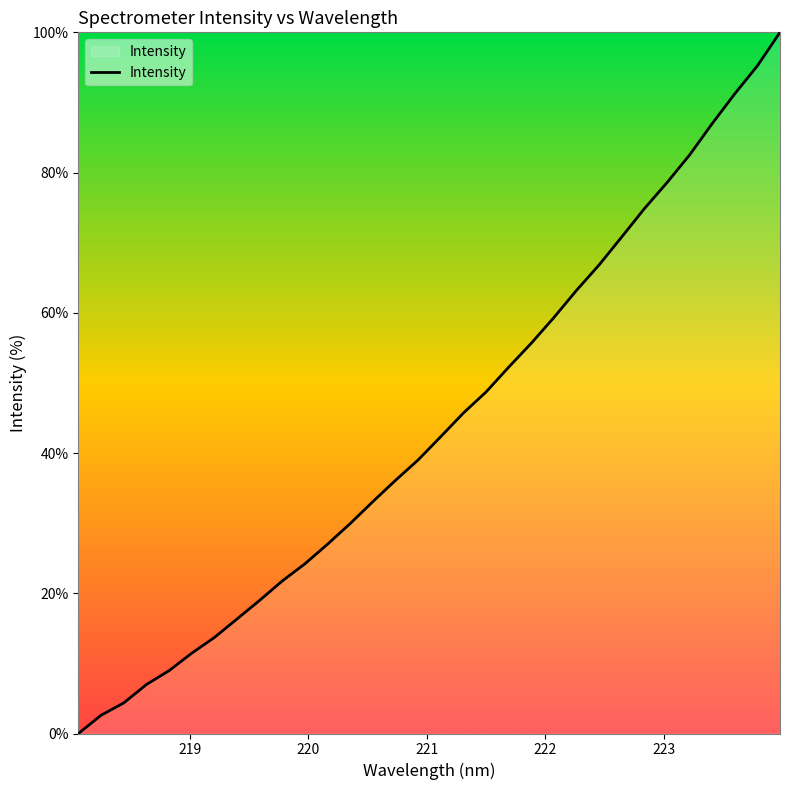

What is the difference between the maximum and minimum values?

100.0